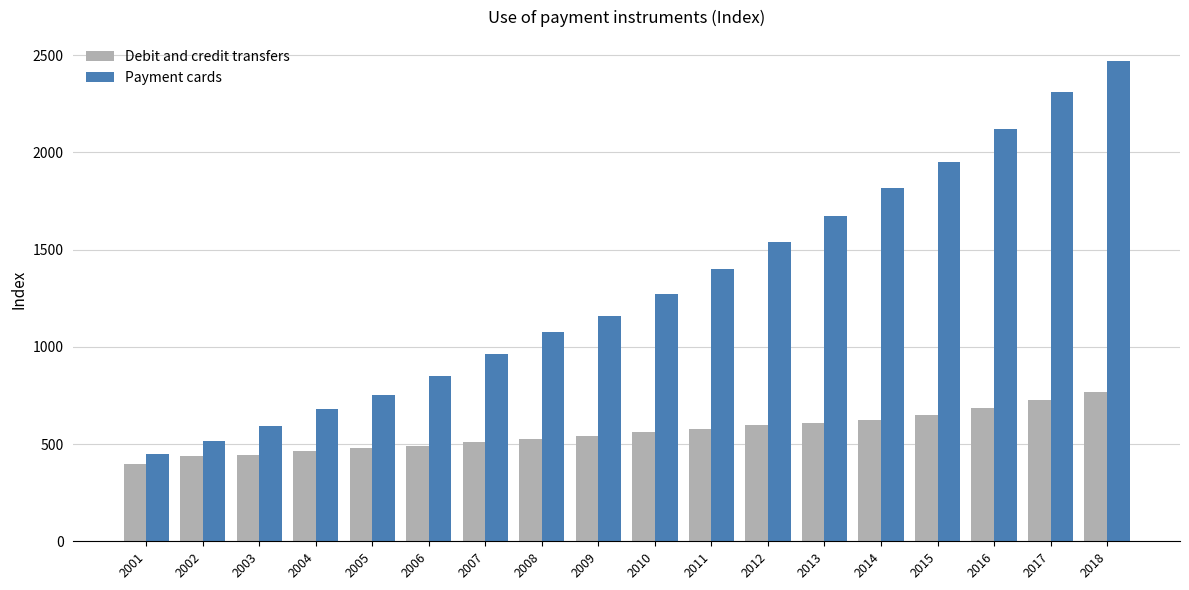

What is the spread (max minus min) of values at 2015?

1301.3